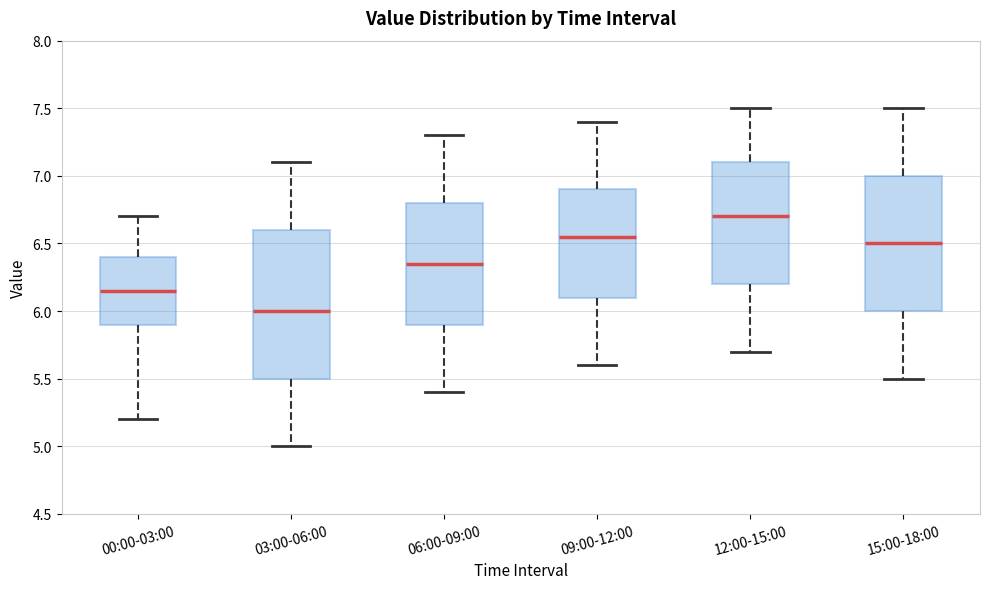

Reading left to right, transcribe this box plot: for each box, give where its median line is, the range the box spans, and where its two whiskers end, as read against the y-axis. The values are not printed on the chart, so give them approximately, as read against the axis.

00:00-03:00: median 6.15, box 5.90 to 6.40, whiskers 5.20 to 6.70
03:00-06:00: median 6.00, box 5.50 to 6.60, whiskers 5.00 to 7.10
06:00-09:00: median 6.35, box 5.90 to 6.80, whiskers 5.40 to 7.30
09:00-12:00: median 6.55, box 6.10 to 6.90, whiskers 5.60 to 7.40
12:00-15:00: median 6.70, box 6.20 to 7.10, whiskers 5.70 to 7.50
15:00-18:00: median 6.50, box 6.00 to 7.00, whiskers 5.50 to 7.50